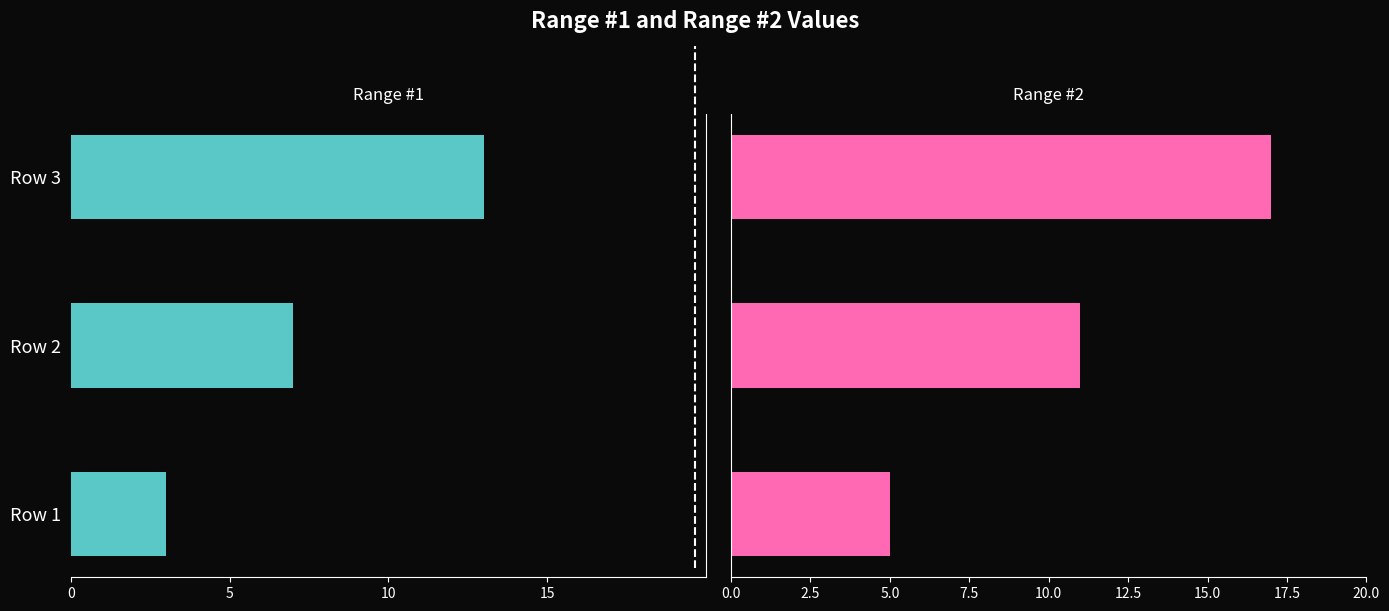

Which series has the widest spread of values?

Range #2